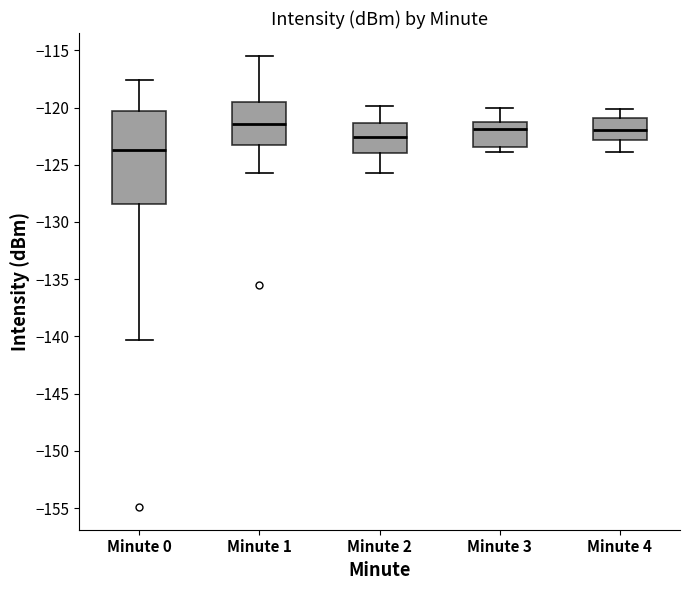

Reading left to right, read every box against the y-axis: the position of its median line, the range the box covers, and the ends of its whiskers. The values are not printed on the chart, so give them approximately, as read against the axis.

Minute 0: median -123.5, box -128.5 to -120.5, whiskers -140.5 to -117.5
Minute 1: median -121.5, box -123.5 to -119.5, whiskers -125.5 to -115.5
Minute 2: median -122.5, box -124.0 to -121.5, whiskers -125.5 to -120.0
Minute 3: median -122.0, box -123.5 to -121.5, whiskers -124.0 to -120.0
Minute 4: median -122.0, box -123.0 to -121.0, whiskers -124.0 to -120.0